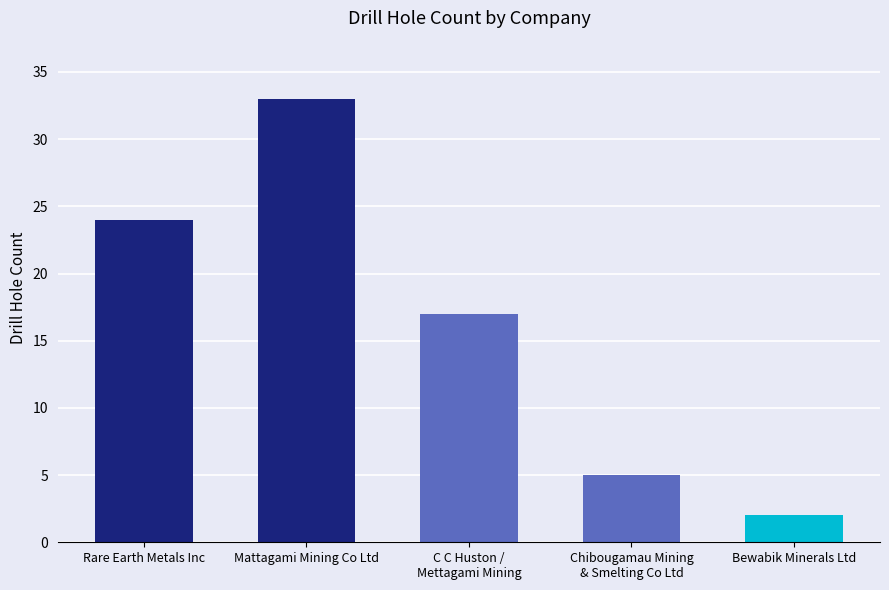

The value at Rare Earth Metals Inc is 17. True or false?

False